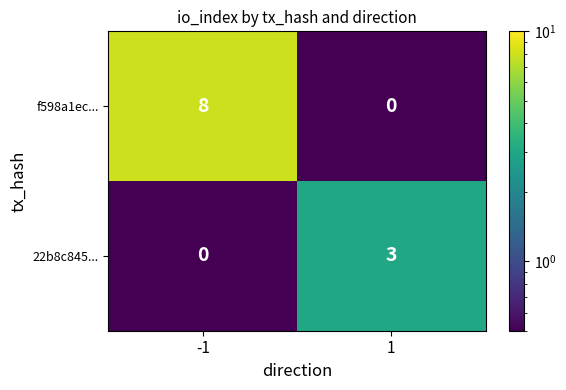

Reading left to right, transcribe all the data shown in this chart.

f598a1ec...: 8	0
22b8c845...: 0	3